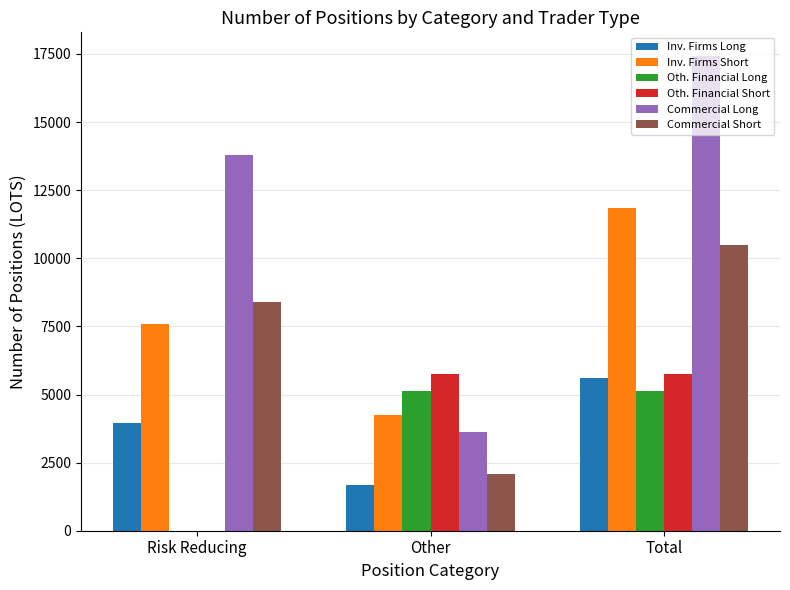

Reading right to left, extract all data points from this chart.

Inv. Firms Long: 5611.8	1672.0	3939.8
Inv. Firms Short: 11828.2	4249.4	7578.8
Oth. Financial Long: 5120.4	5120.4	0.0
Oth. Financial Short: 5756.0	5756.0	0.0
Commercial Long: 17423.2	3622.2	13801.0
Commercial Short: 10497.0	2099.8	8397.2